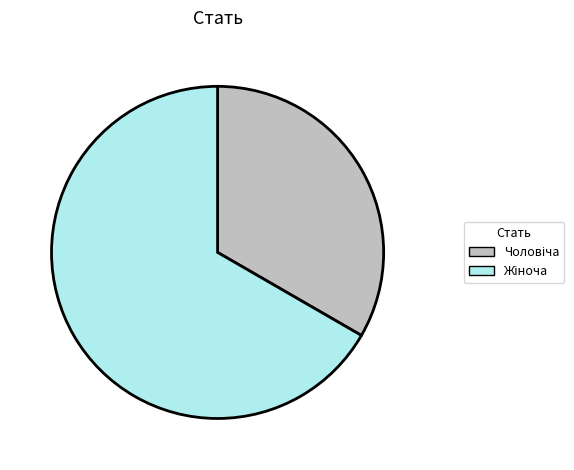

Is there a majority slice in this chart?

Yes